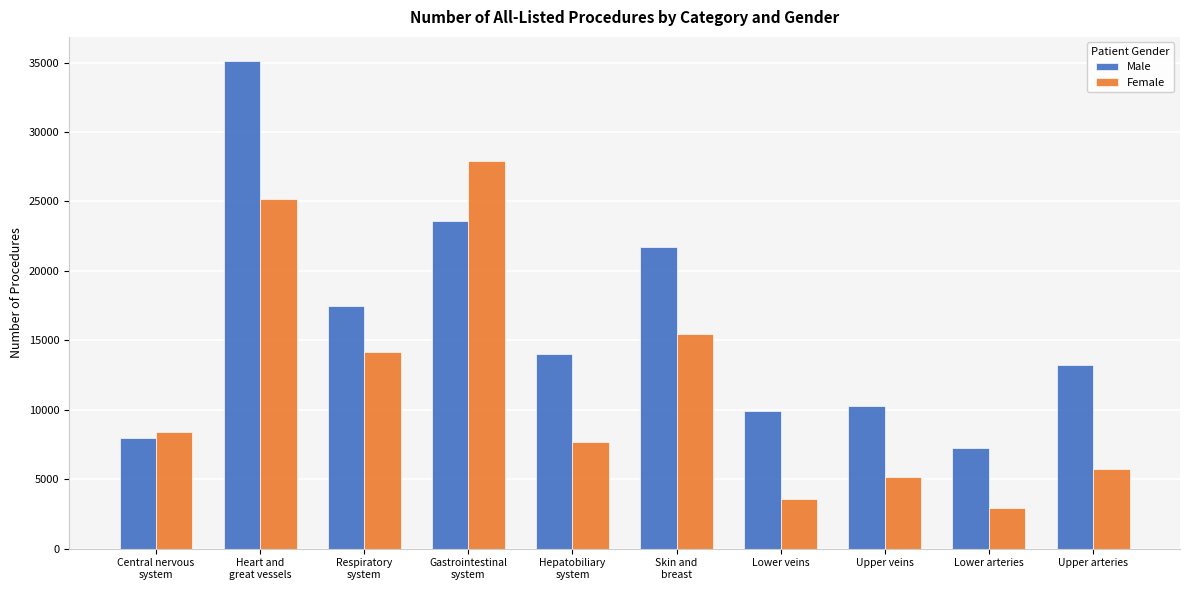

What is the total value across all series at Skin and
breast?

37132